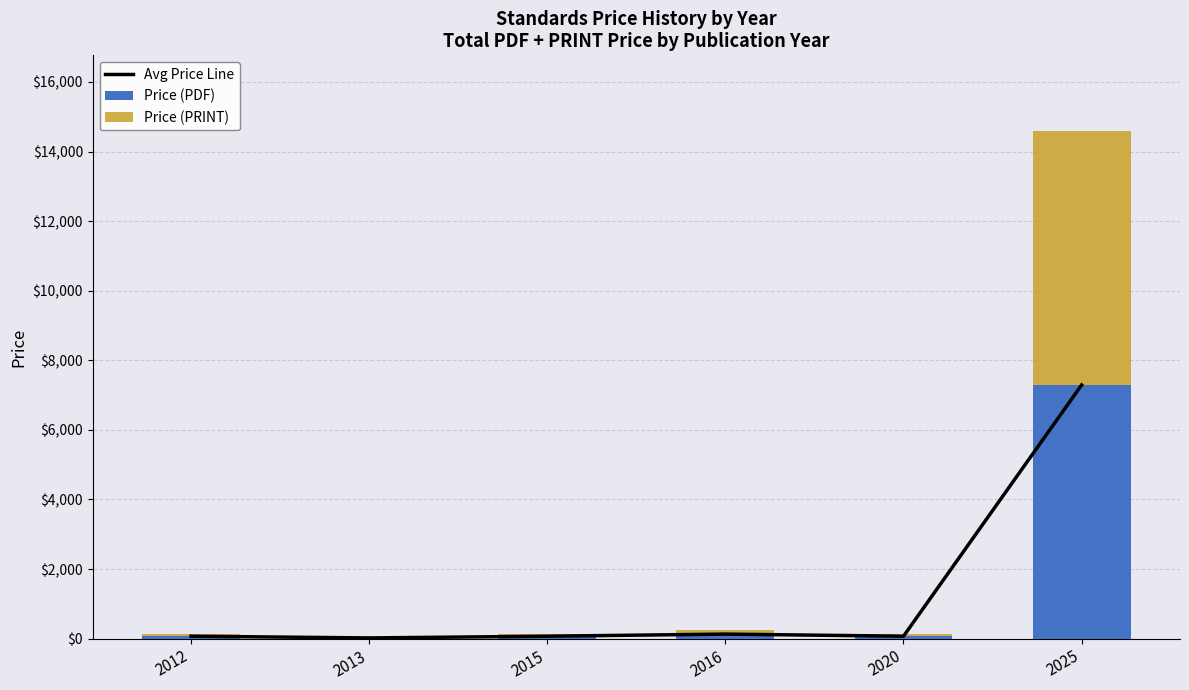

What is the maximum value for Price (PDF)?

7289.2